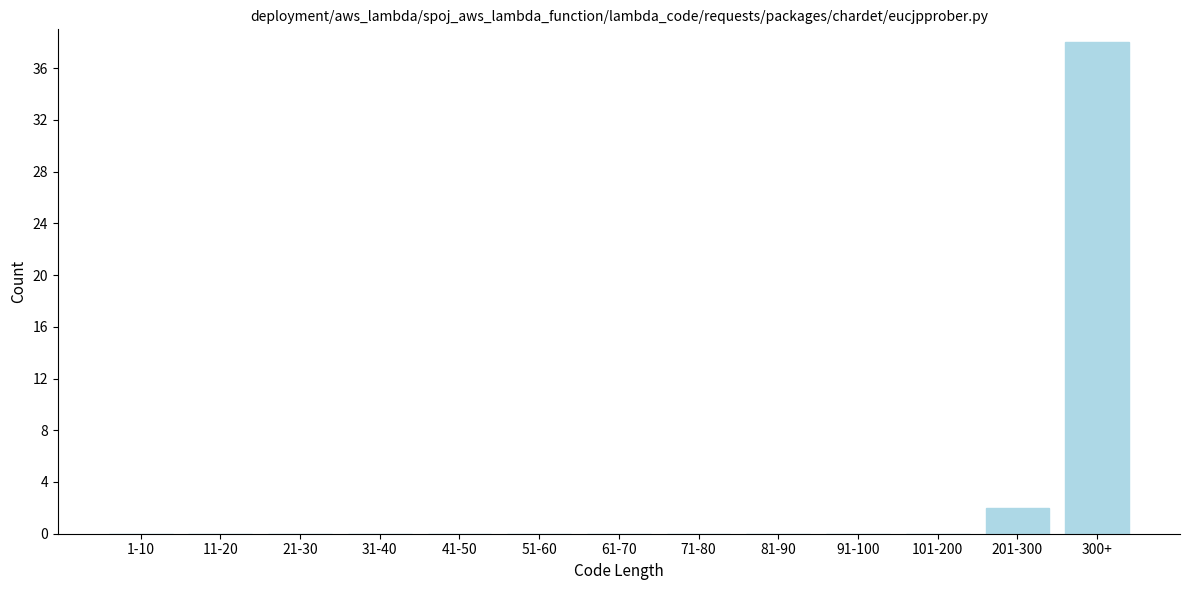

Reading left to right, list all the values displayed in this chart.

1-10=0	11-20=0	21-30=0	31-40=0	41-50=0	51-60=0	61-70=0	71-80=0	81-90=0	91-100=0	101-200=0	201-300=2	300+=38